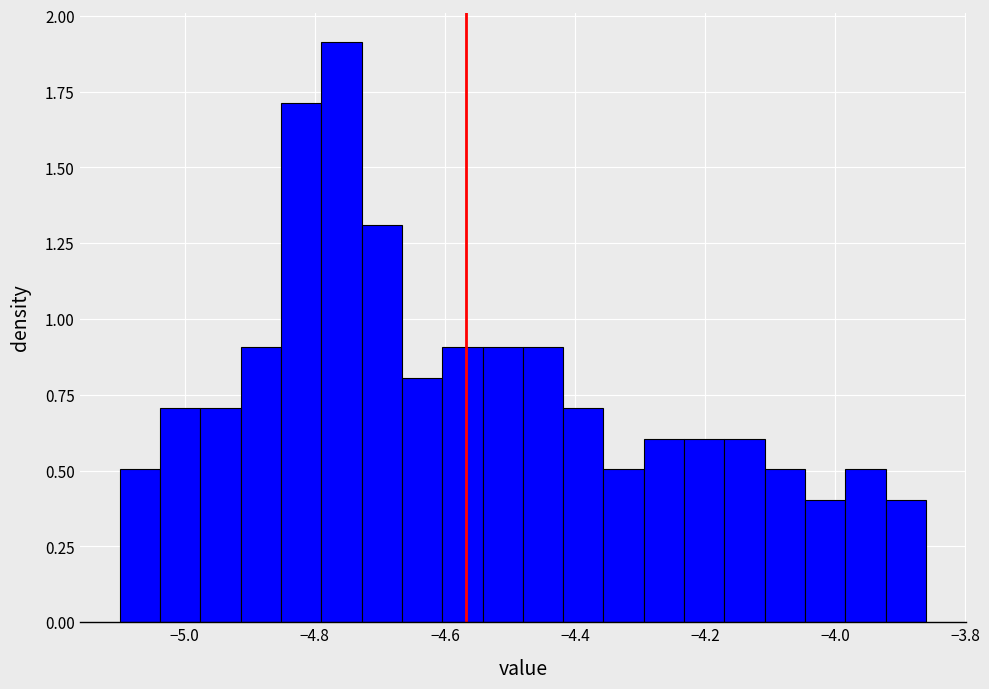

Around what value on the x-axis is the tallest bar? Give the approximate position of its centre, as read against the axis.

-4.76